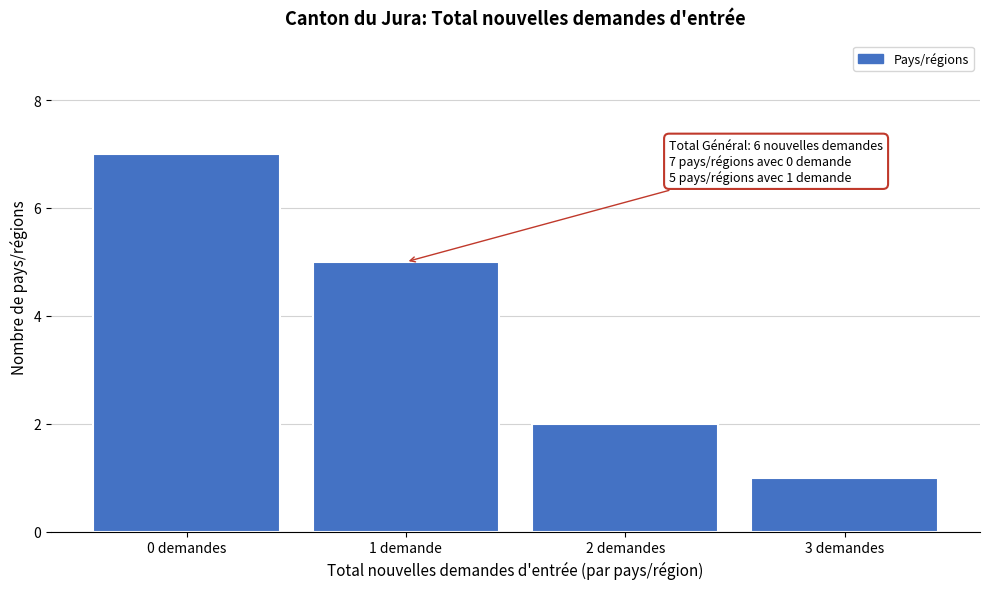

Reading right to left, list all the values displayed in this chart.

1	2	5	7